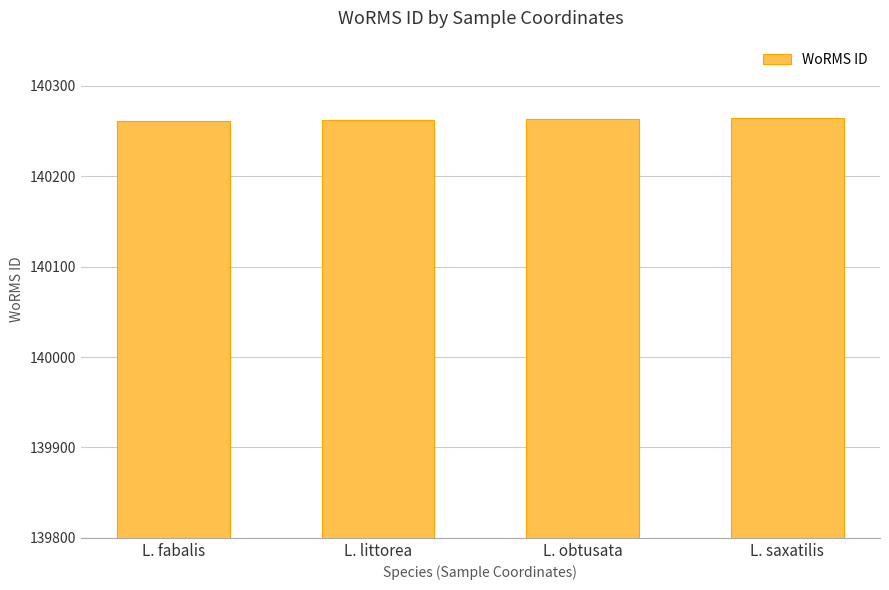

What is the smallest value displayed?

140261